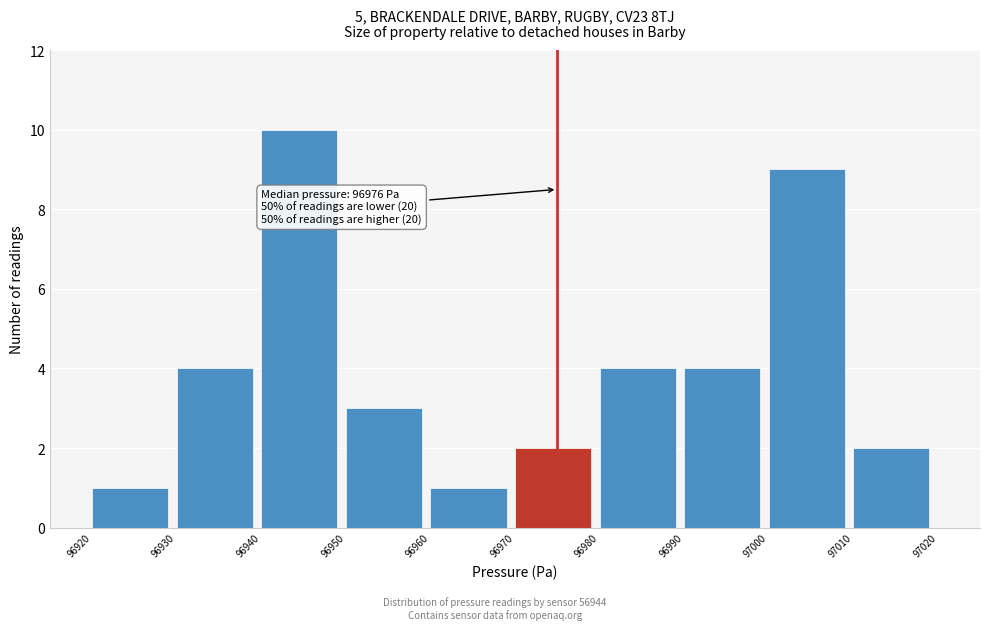

Which range on the x-axis has the tallest bar?

96940 to 96950